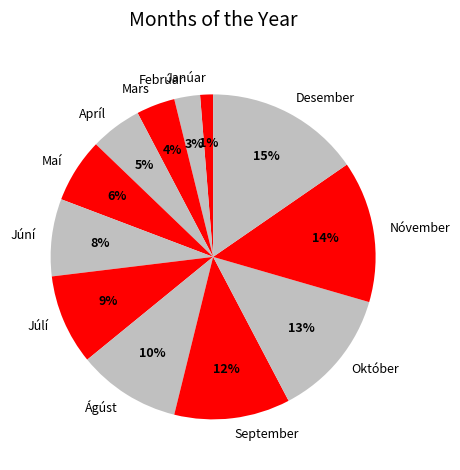

Combined, do September and Október account for over 50%?

No